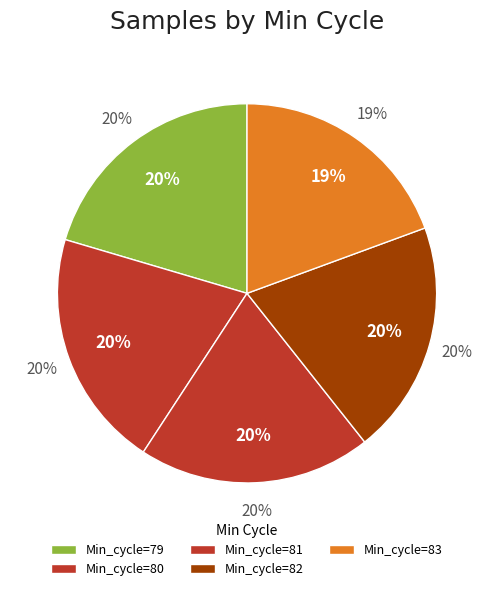

Do 79 and 79 together represent more than half of the pie?

No